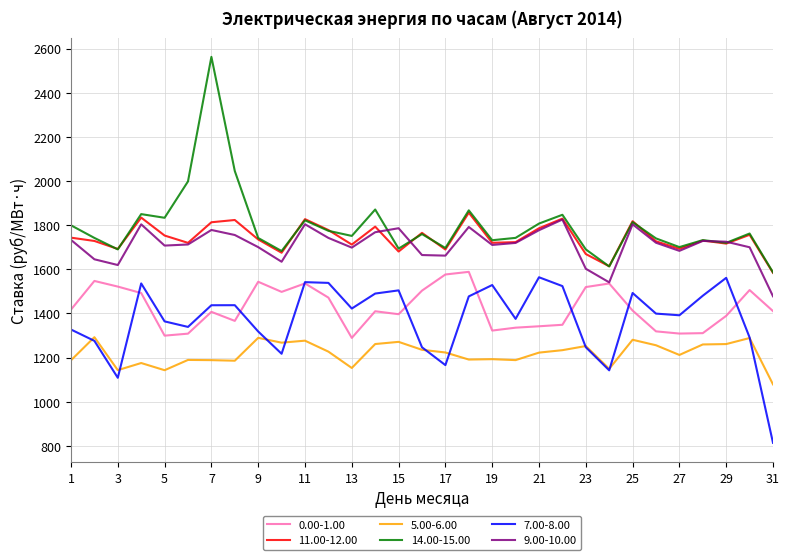

What is the maximum value for 14.00-15.00?

2562.4